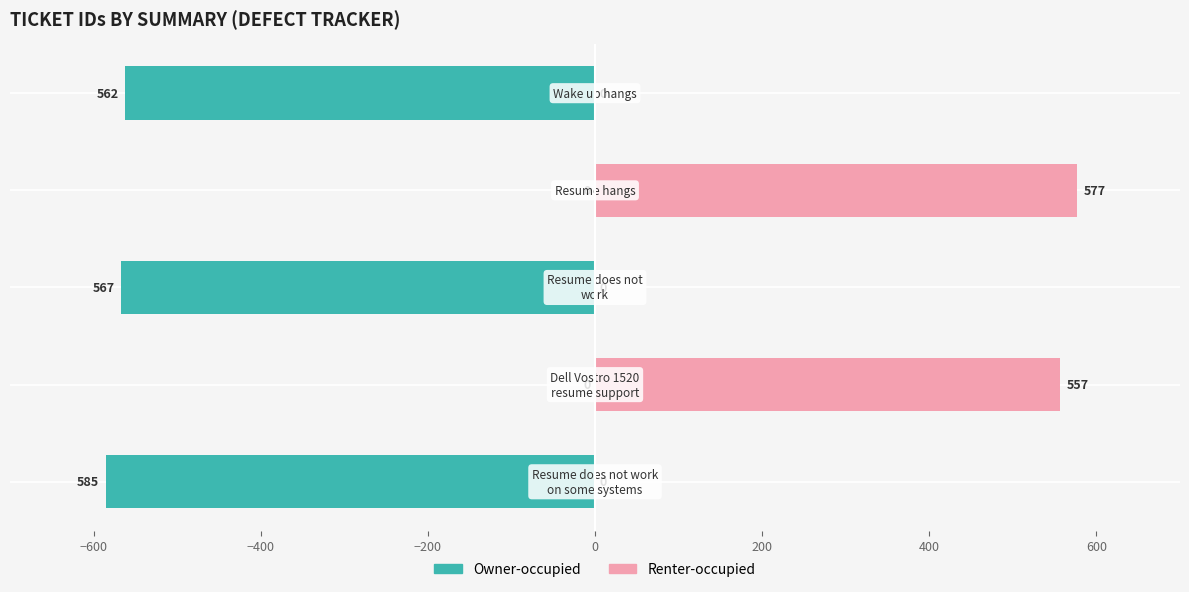

Reading left to right, what are all the values shown in this chart?

Owner-occupied: −800=-585	−600=0	−400=-567	−200=0	0=-562
Renter-occupied: −800=0	−600=557	−400=0	−200=577	0=0